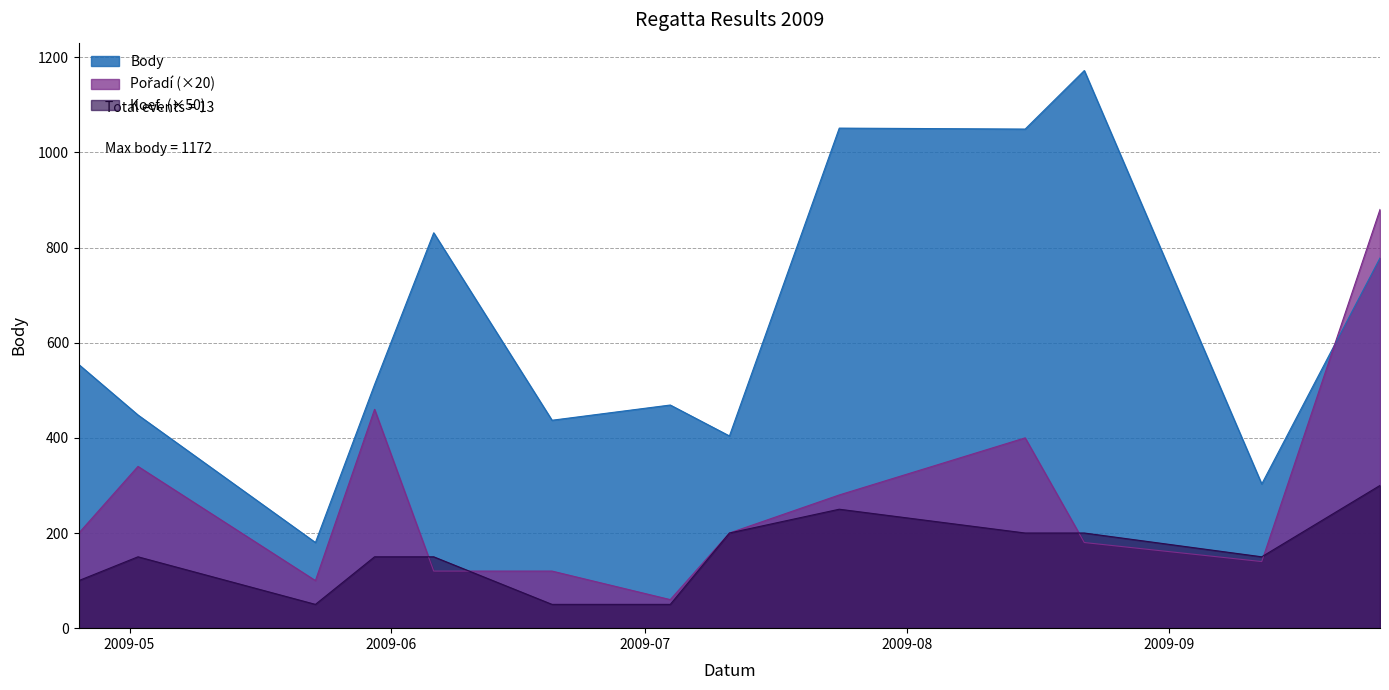

What are all the series names shown in the legend?

Body, Pořadí, Koef.